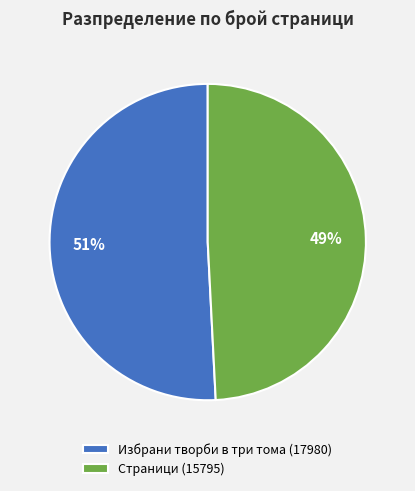

How many segments does this pie chart have?

2